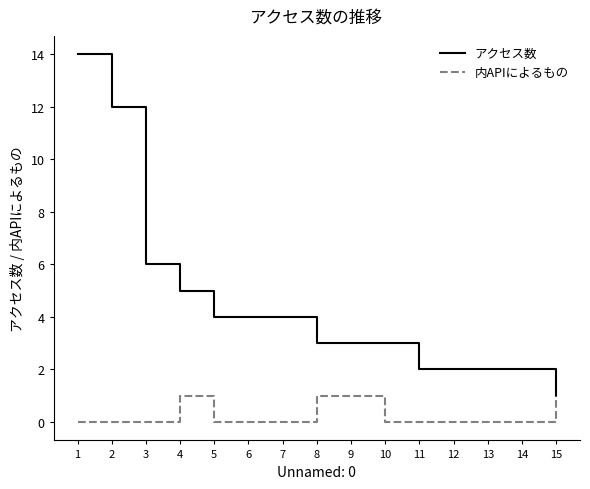

What are all the series names shown in the legend?

アクセス数, 内APIによるもの